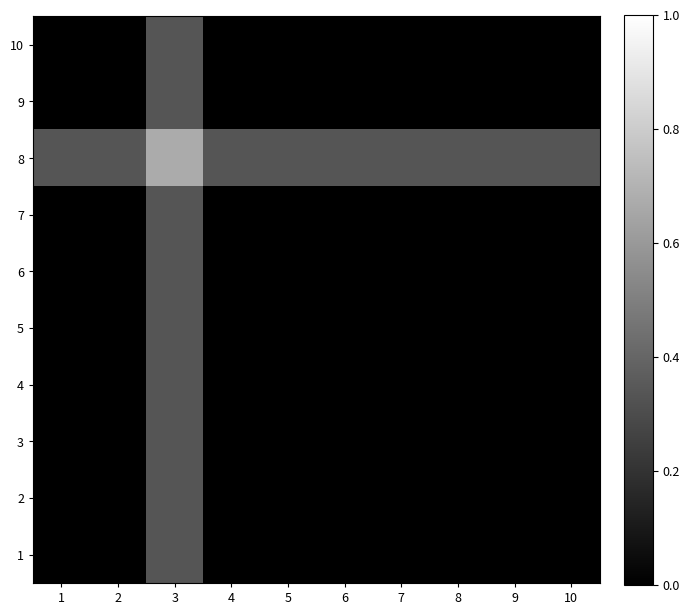

What is the spread (max minus min) of values at 5?

0.3